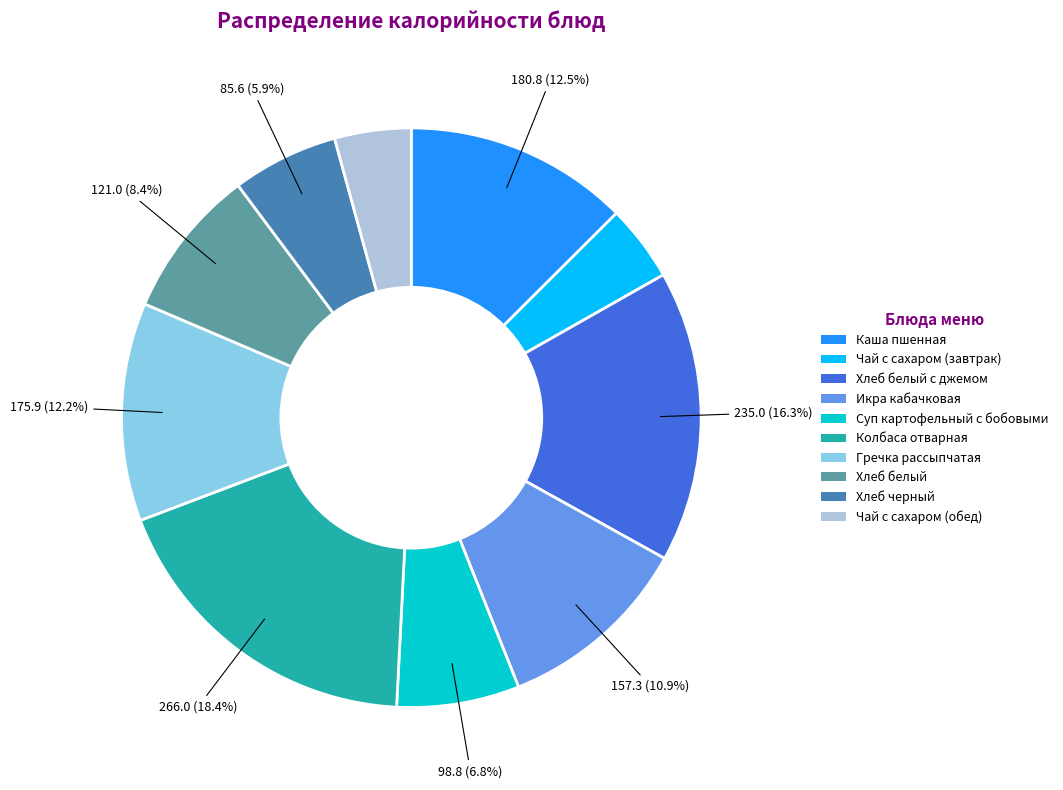

Is there a majority slice in this chart?

No